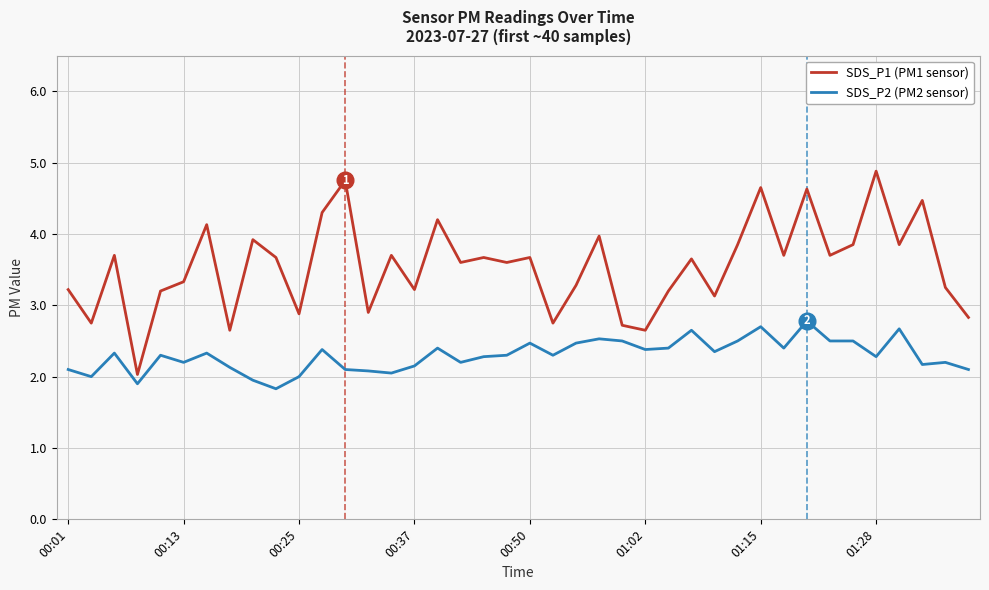

What is the greatest value displayed?

4.9